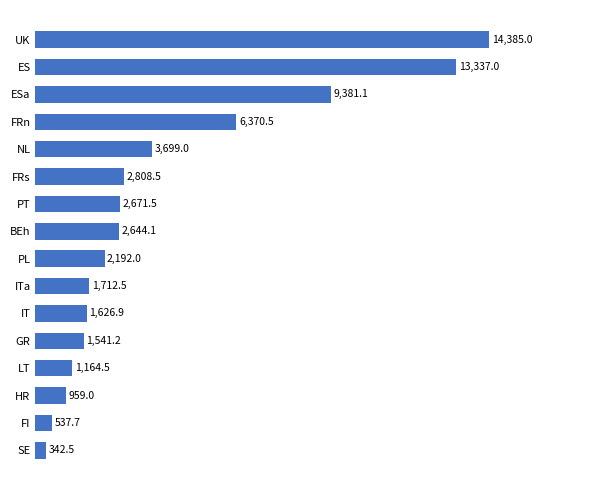

How many bars are there in total?

16